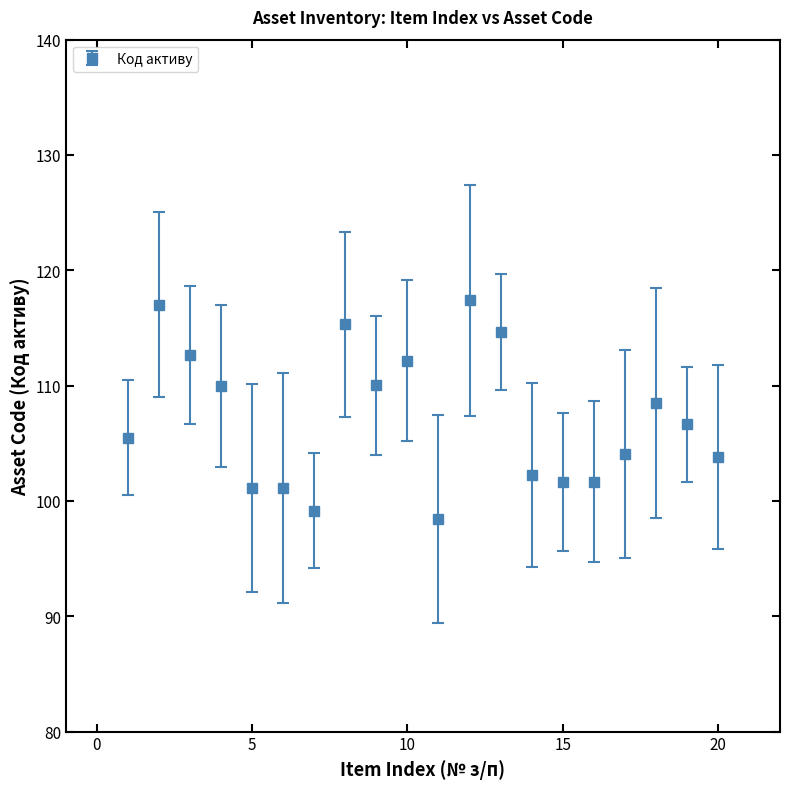

What is the average value?

107.2